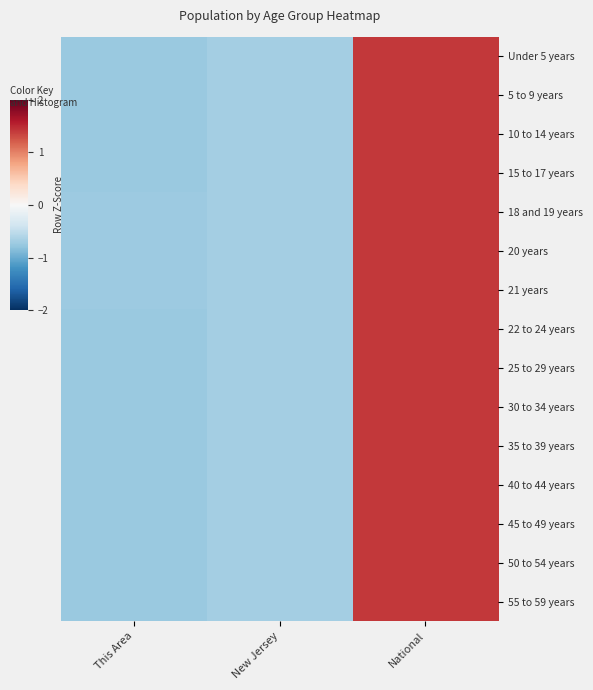

Which has a higher value, National or This Area?

National